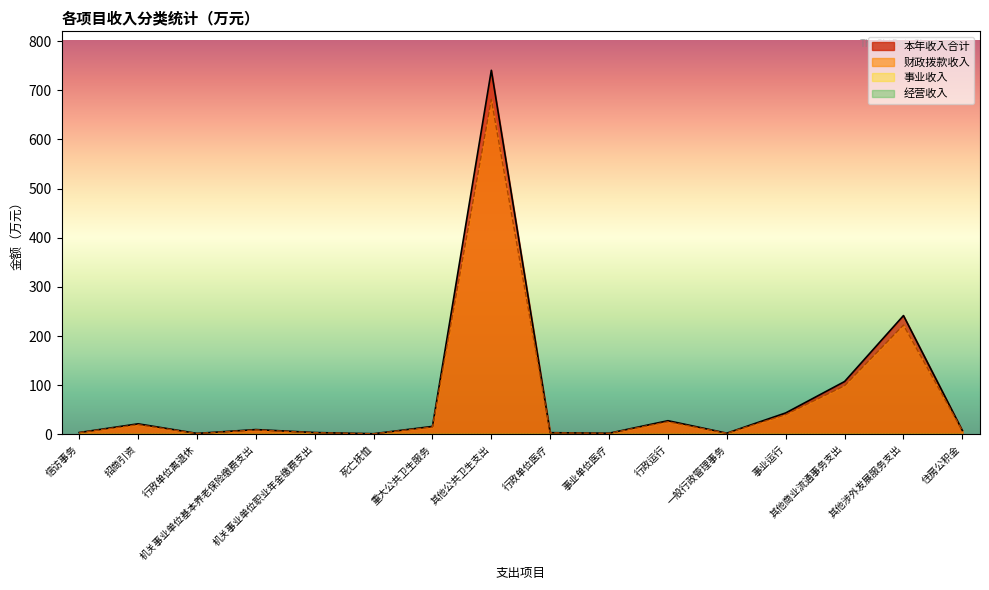

True or false: 本年收入合计 and 财政拨款收入 cross at least once.

False